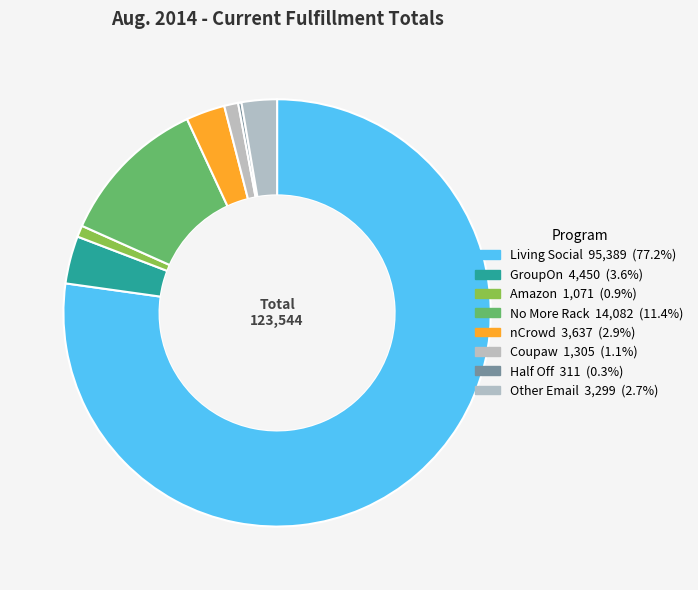

Between No More Rack and Other Email, which is larger?

No More Rack